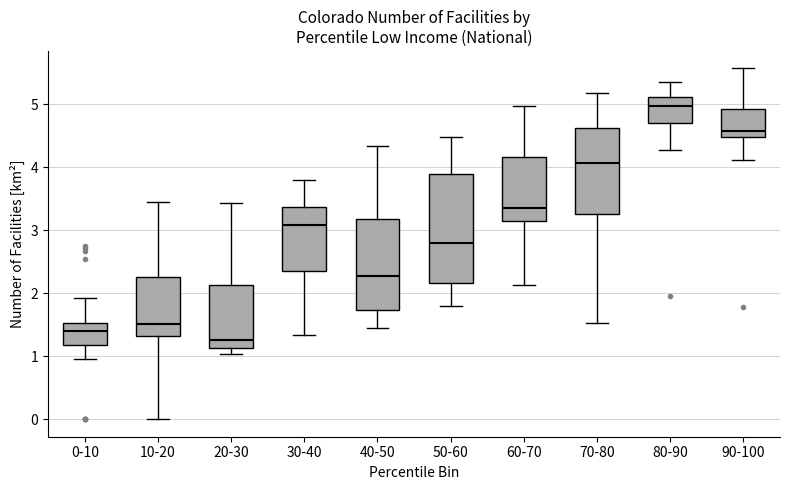

Which box's median line is the highest?

80-90